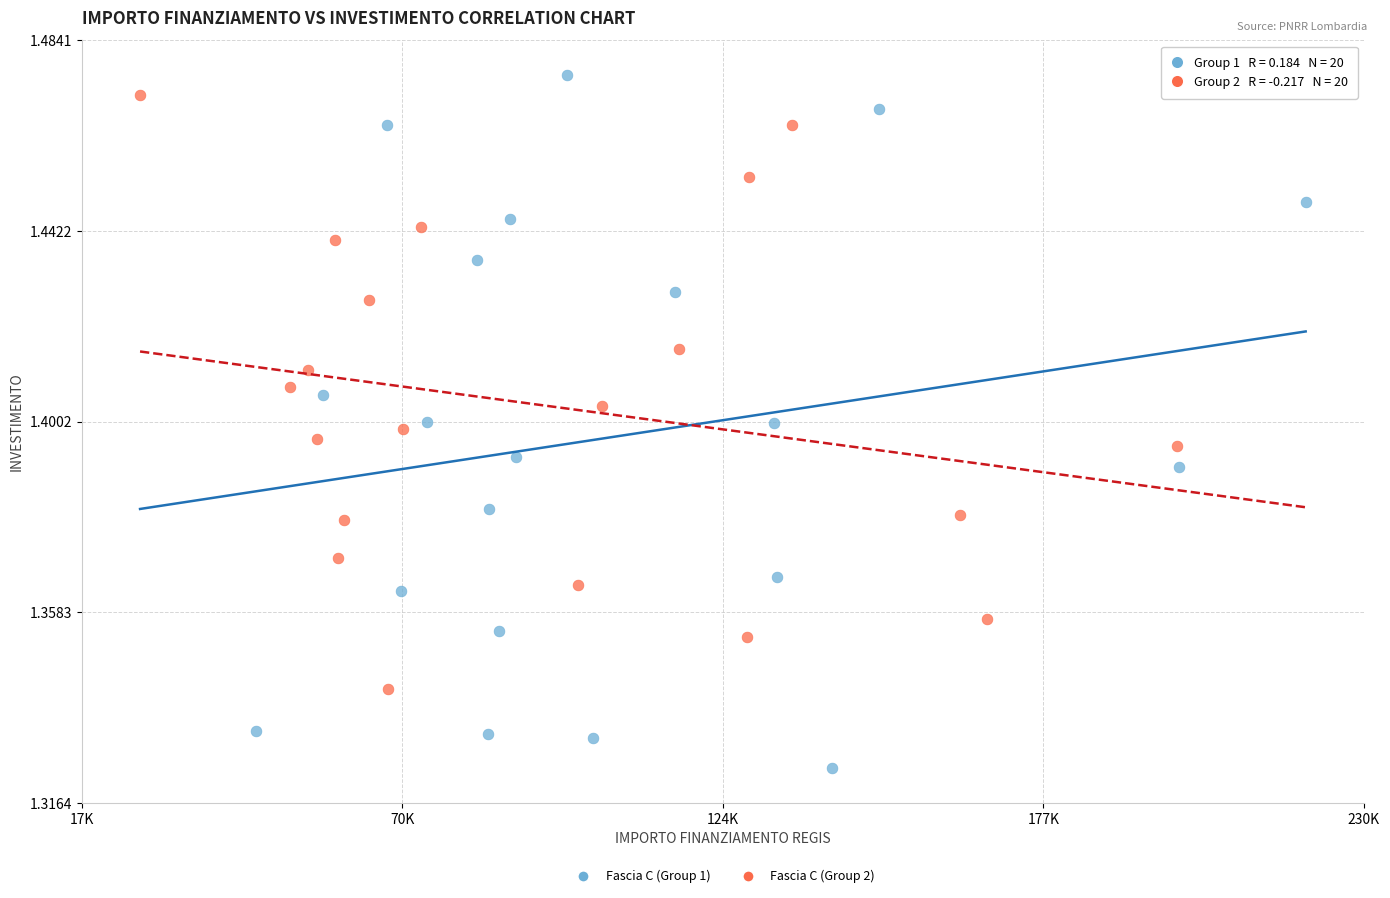

Which series has the largest Y range (max minus min)?

Fascia C (Group 1)